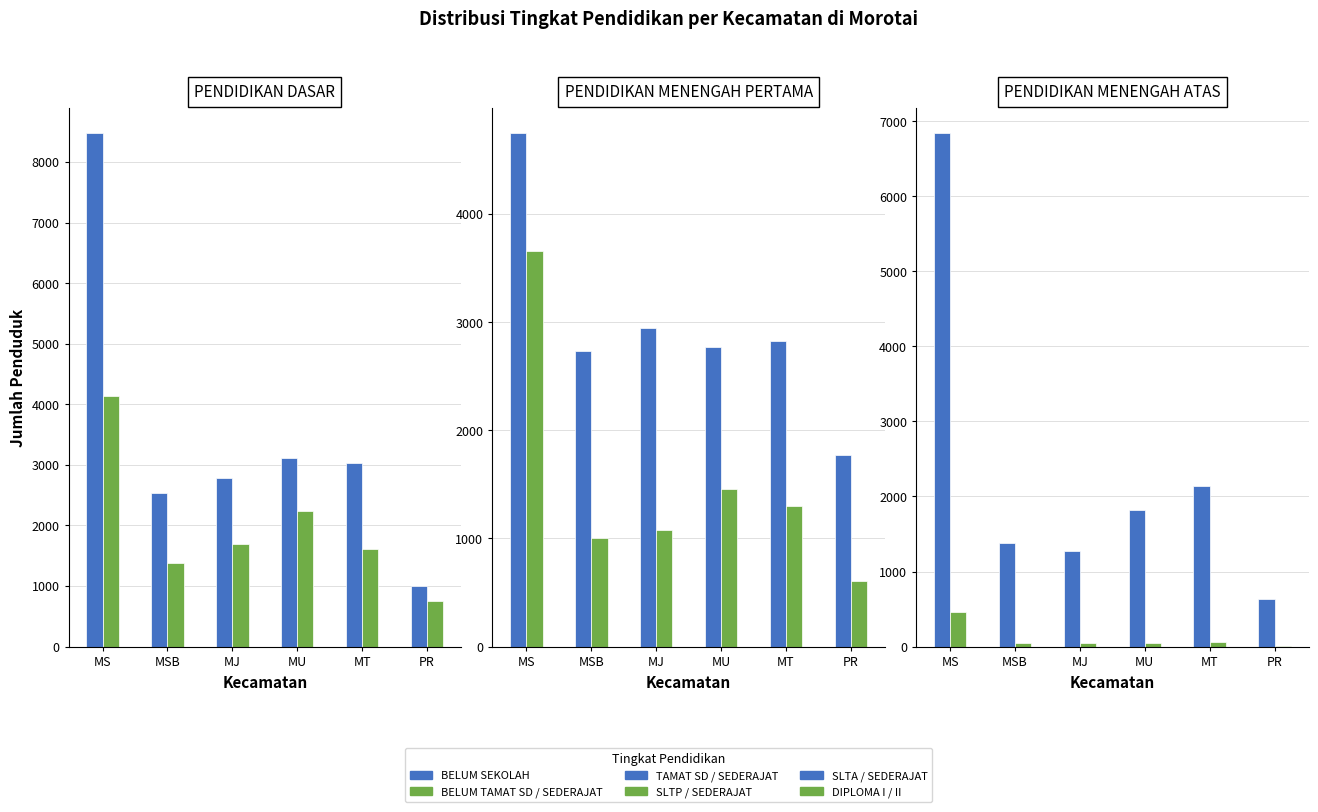

Reading left to right, transcribe all the data shown in this chart.

BELUM SEKOLAH: 8476	2531	2790	3118	3033	1008
BELUM TAMAT SD / SEDERAJAT: 4141	1386	1701	2241	1619	746
TAMAT SD / SEDERAJAT: 4747	2734	2942	2772	2826	1767
SLTP / SEDERAJAT: 3654	1004	1081	1453	1299	604
SLTA / SEDERAJAT: 6840	1380	1276	1823	2141	629
DIPLOMA I / II: 467	49	42	48	57	12